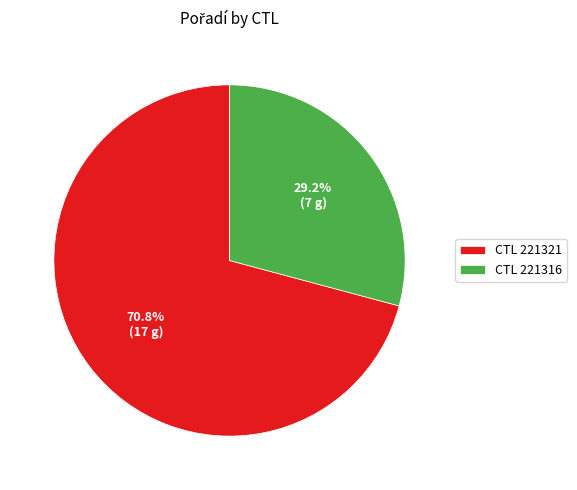

Approximately how many times larger is the value at CTL 221321 compared to CTL 221316?

2.4